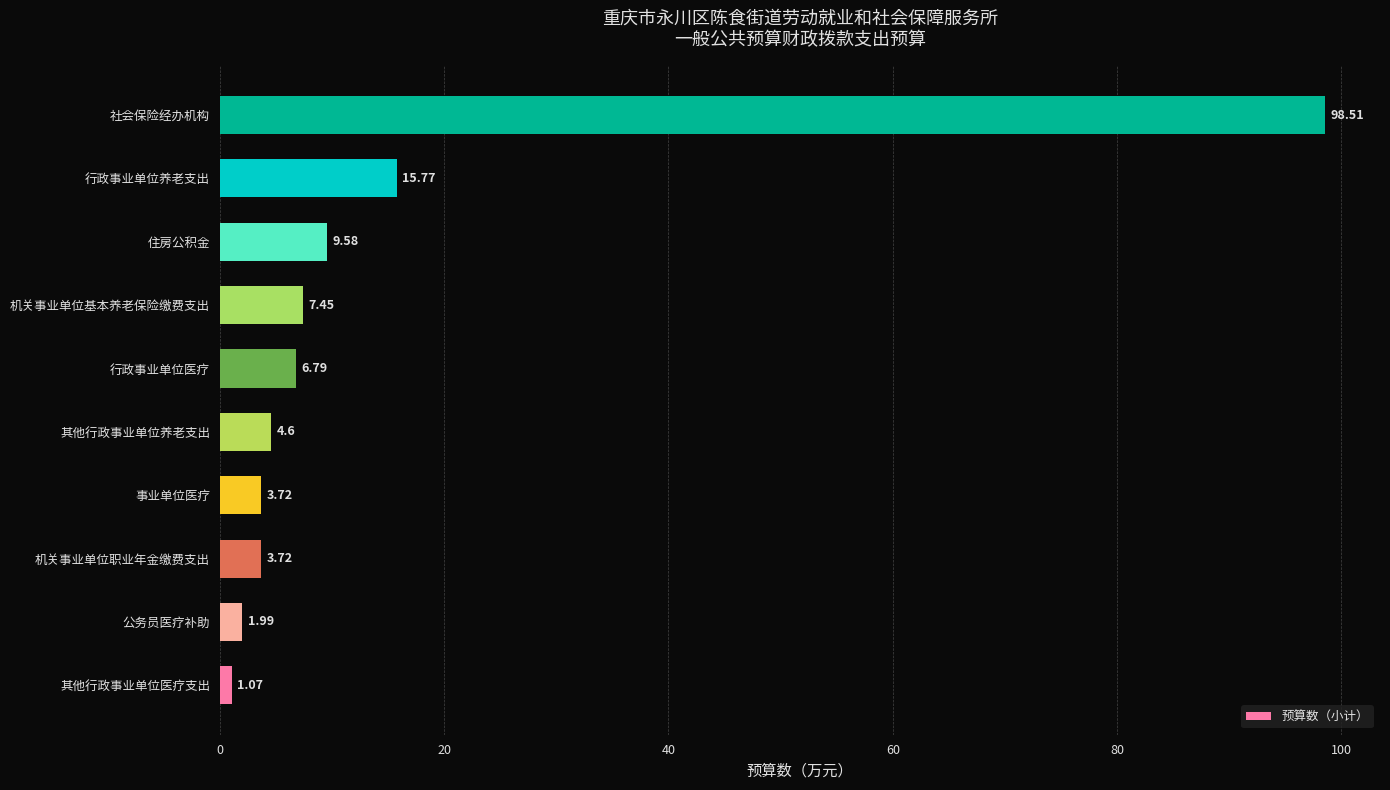

What is the ratio of the value at 社会保险经办机构 to the value at 住房公积金?

10.3